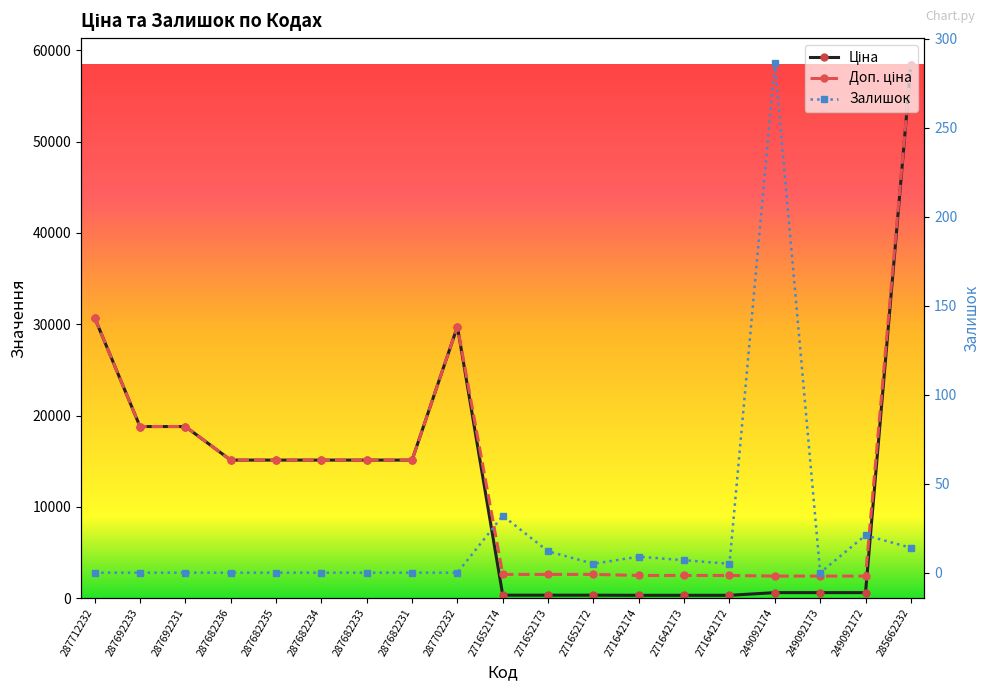

What is the approximate value of Доп. ціна at 271652174?

2598.3